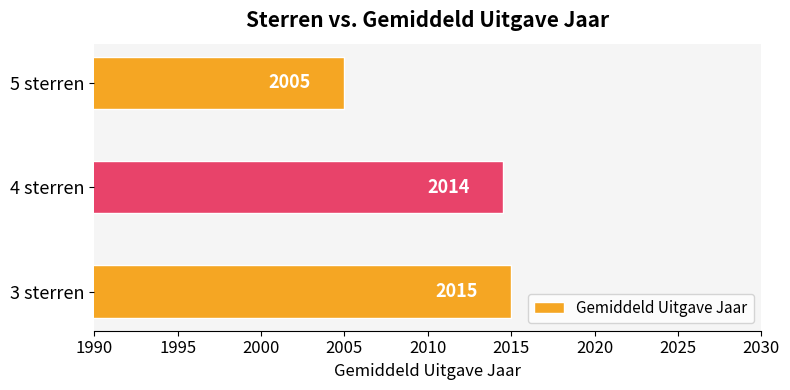

What is the sum of all values?

6034.5